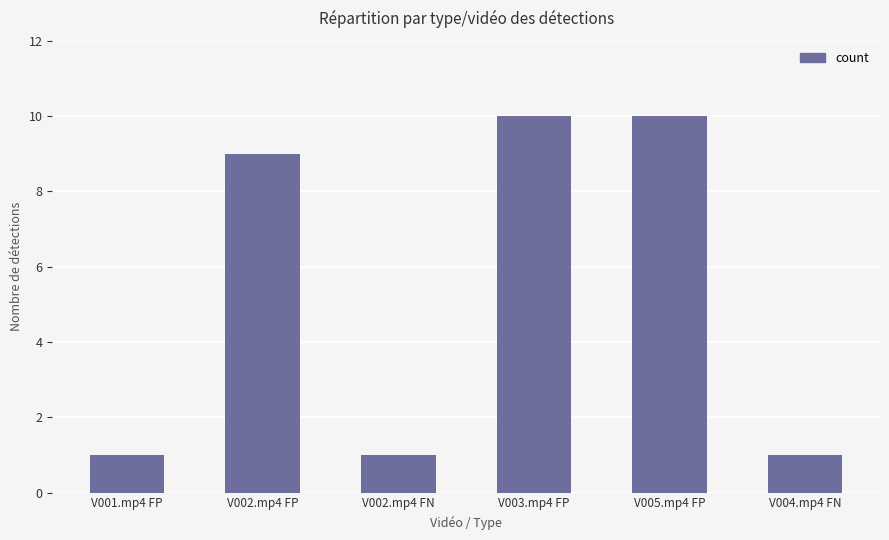

What is the label of the 4th bar from the left?

V003.mp4 FP